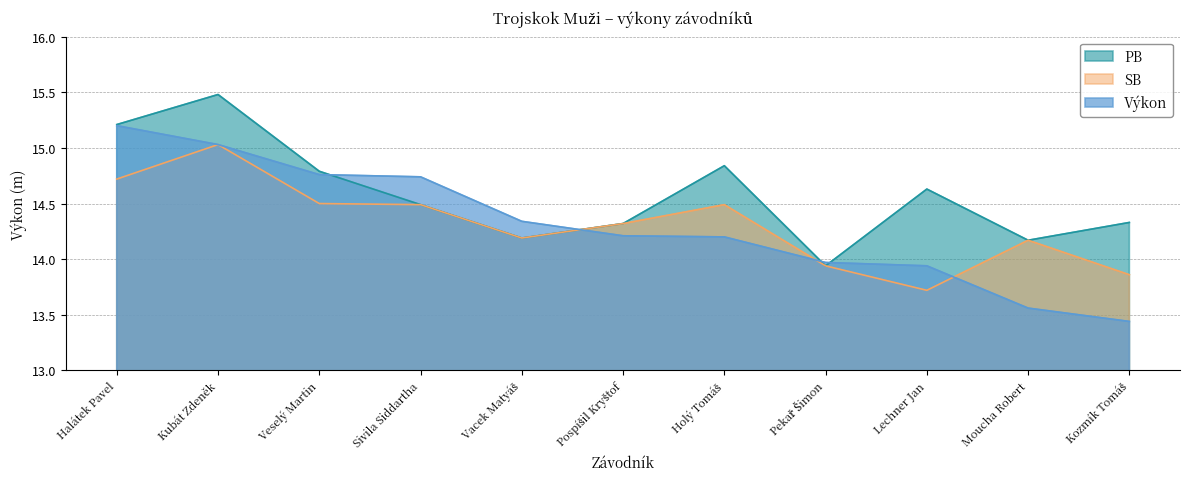

How many values in the PB series are below 14?

1